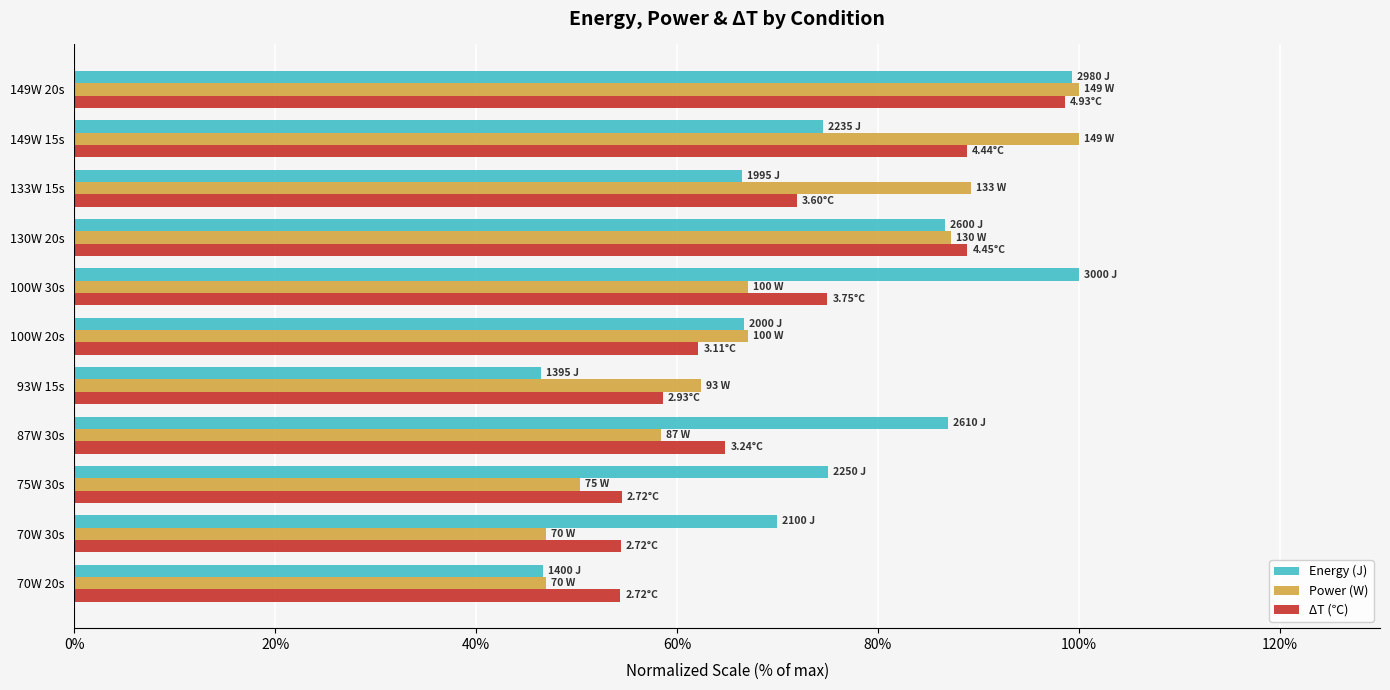

Which series changed the most between 93W 15s and 149W 15s?

Power (W)